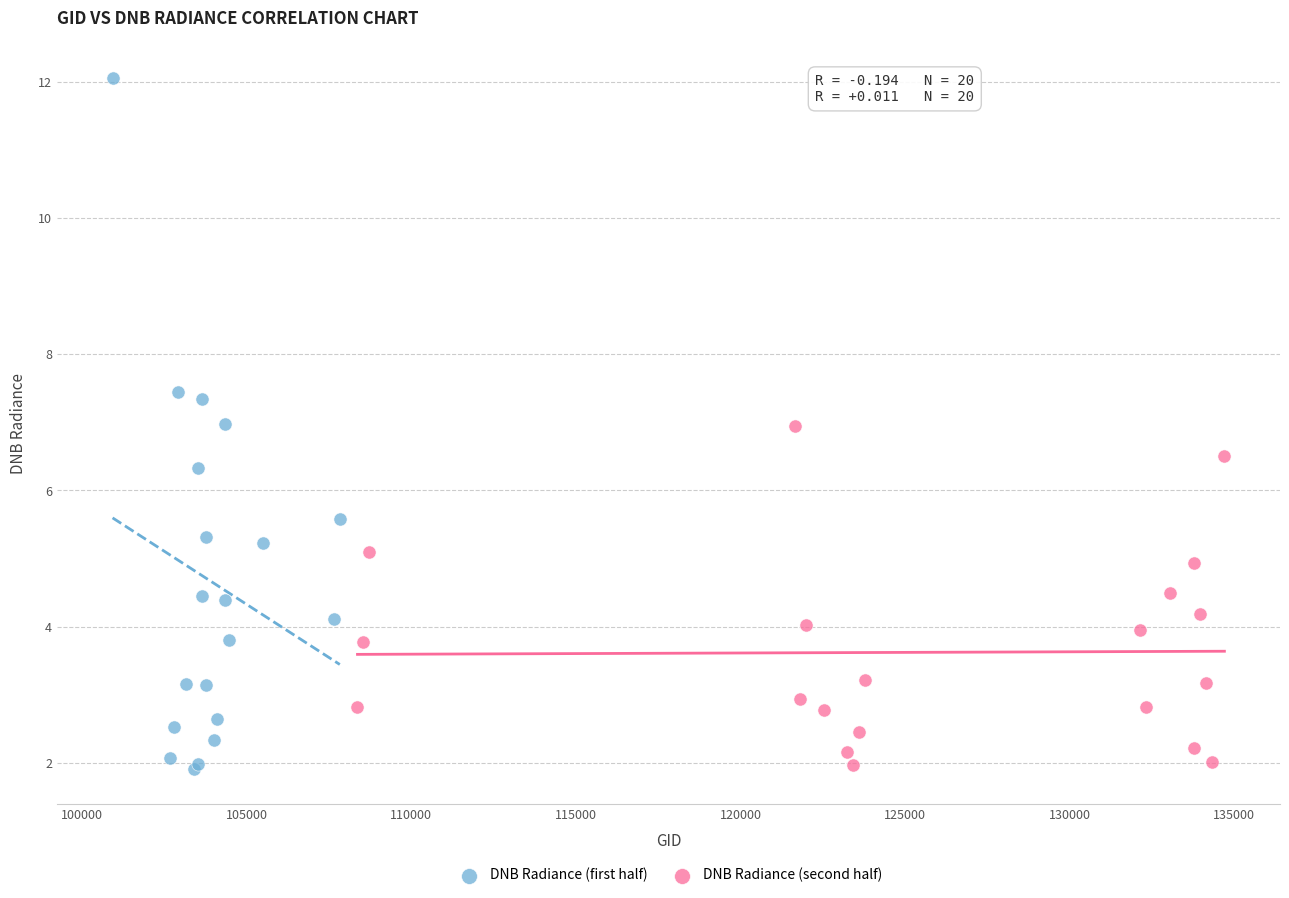

Which series has the widest spread of Y values?

DNB Radiance (first half)